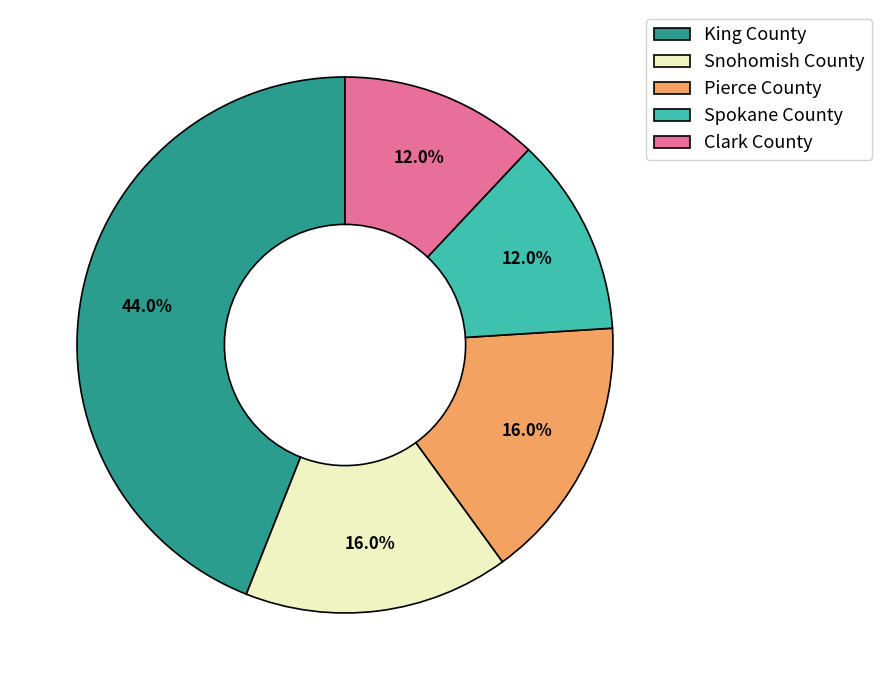

To the nearest percent, what portion does Pierce County represent?

16%